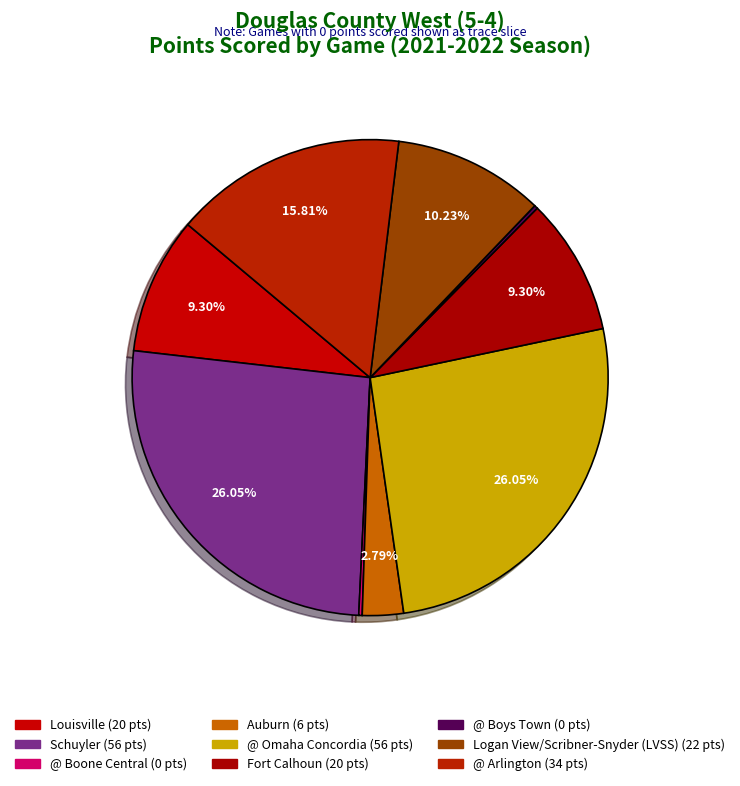

To the nearest percent, what percentage of the pie is @ Omaha Concordia?

26%